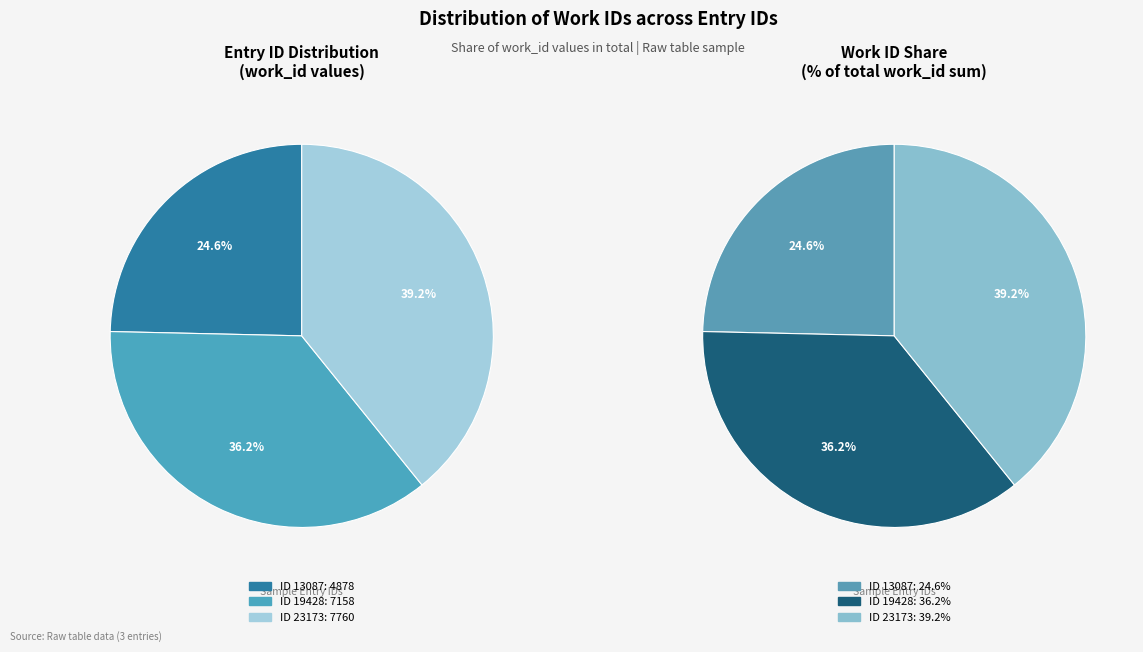

Which category has the biggest portion of the pie?

23173